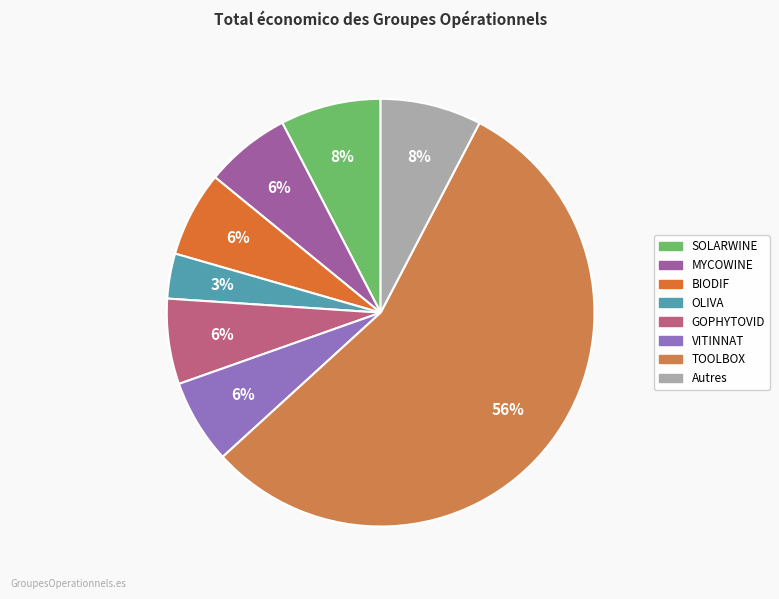

To the nearest percent, what portion does TOOLBOX represent?

56%